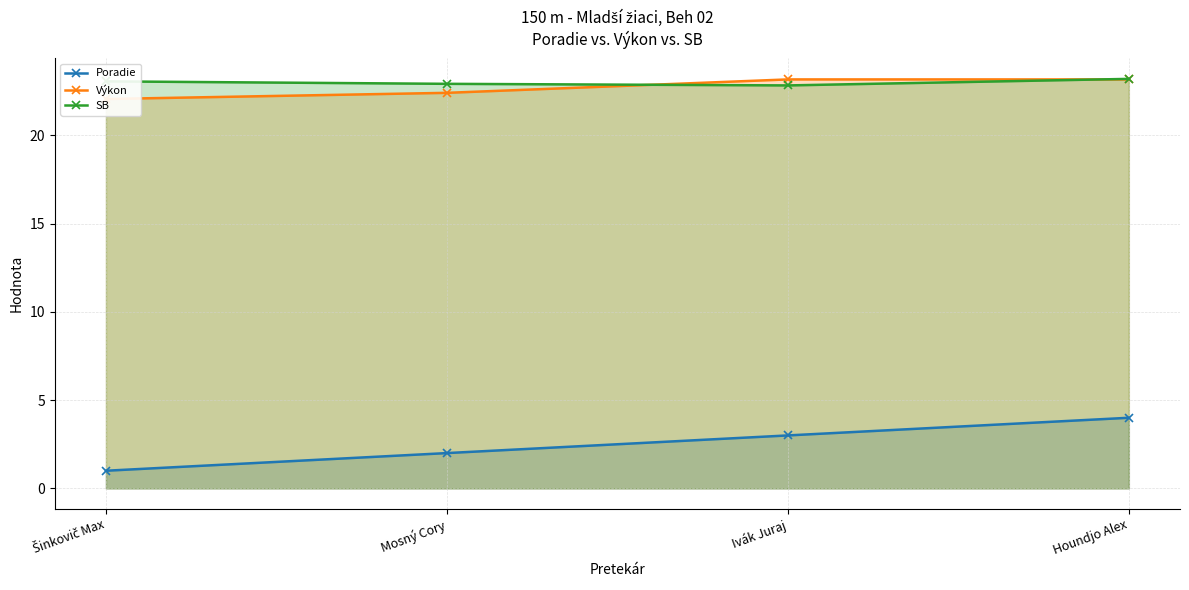

How many lines are shown in the chart?

3